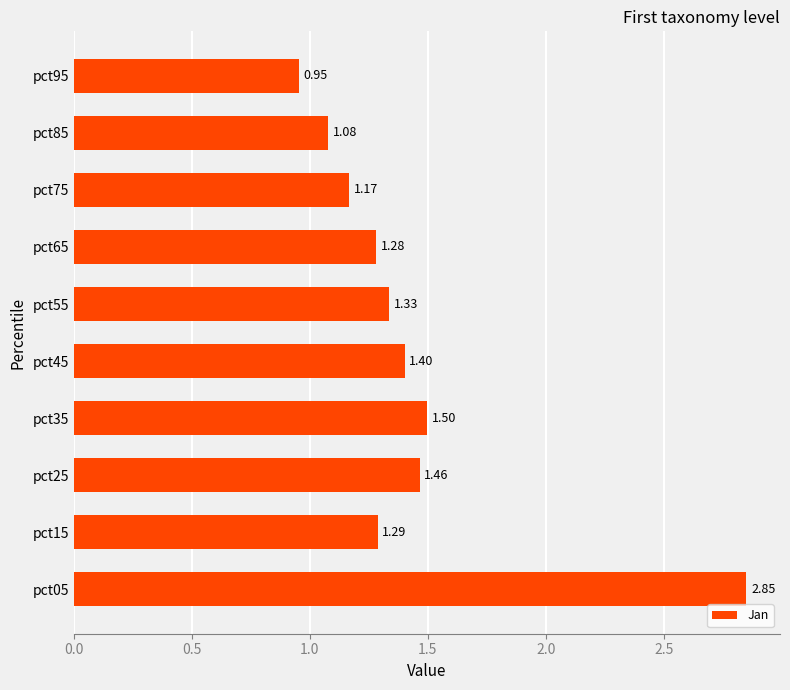

What is the sum of all values?

14.3